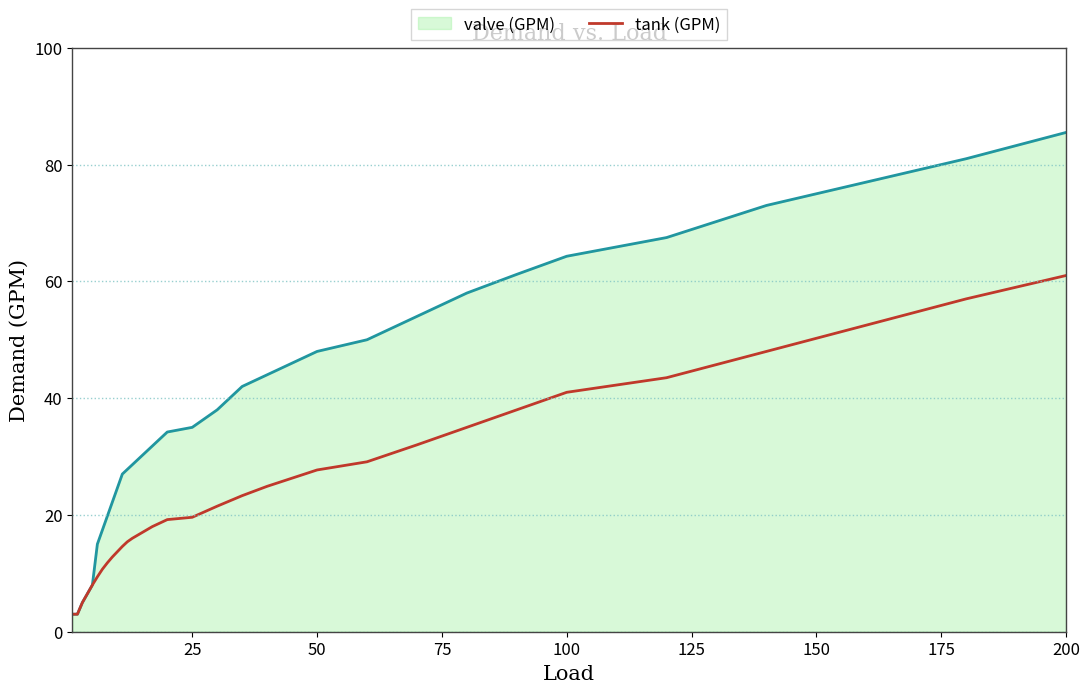

List the series in order of their peak value, lowest first.

tank (GPM), valve (GPM)